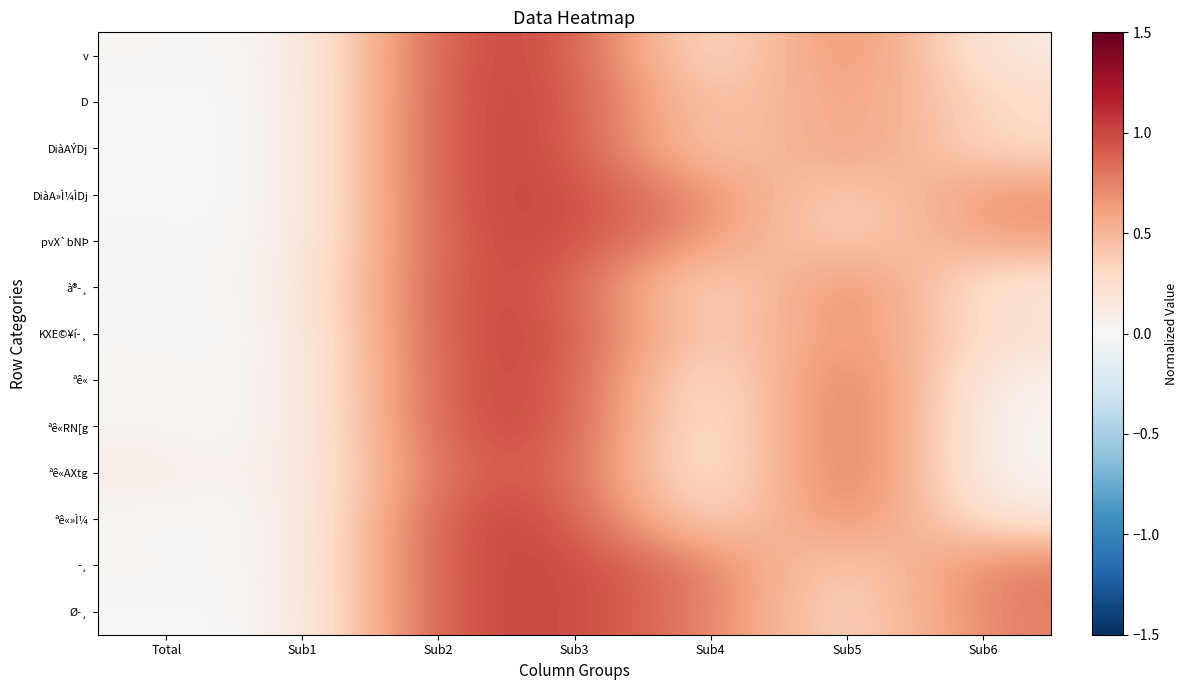

Which has a higher value, Sub3 or Sub5?

Sub3